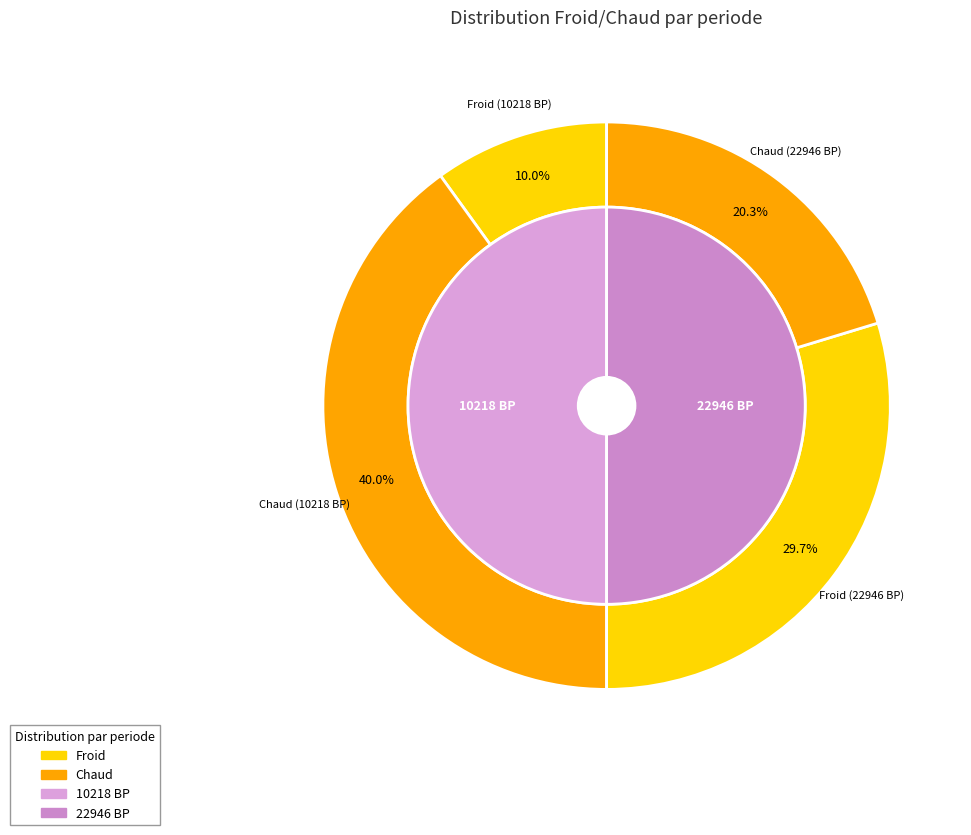

Do Chaud_10218 and Chaud_22946 together represent more than half of the pie?

Yes